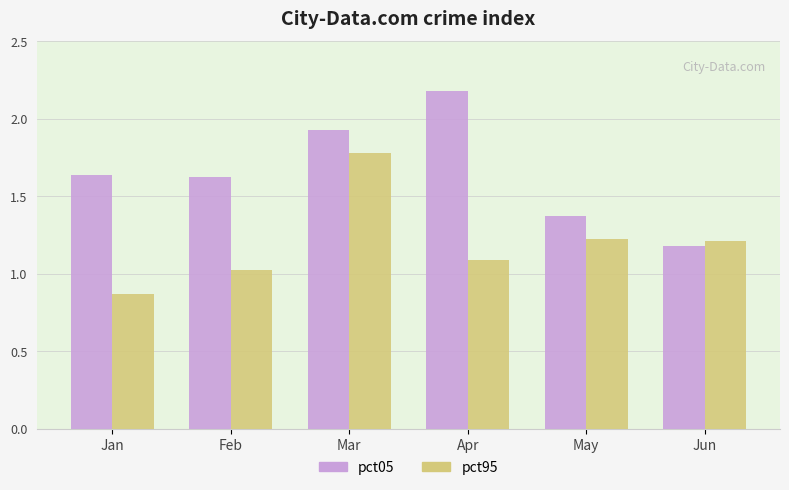

What is the maximum value for pct05?

2.2